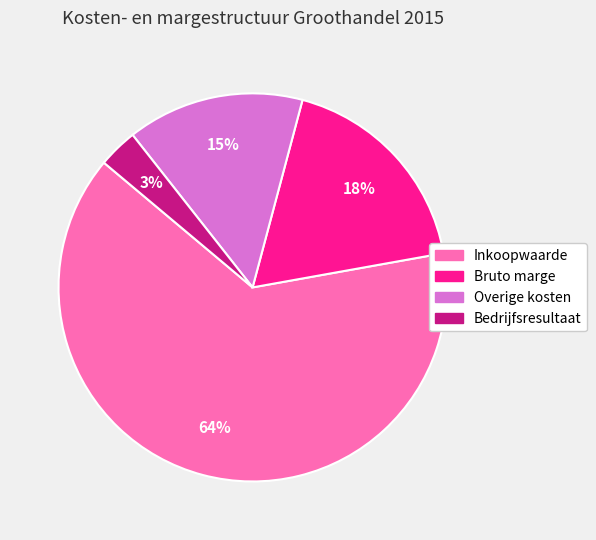

Does Overige kosten account for over 50% of the chart?

No